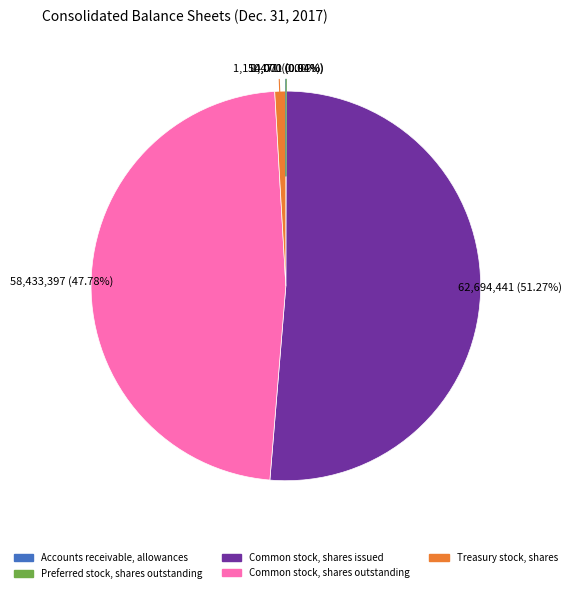

Is there a majority slice in this chart?

Yes